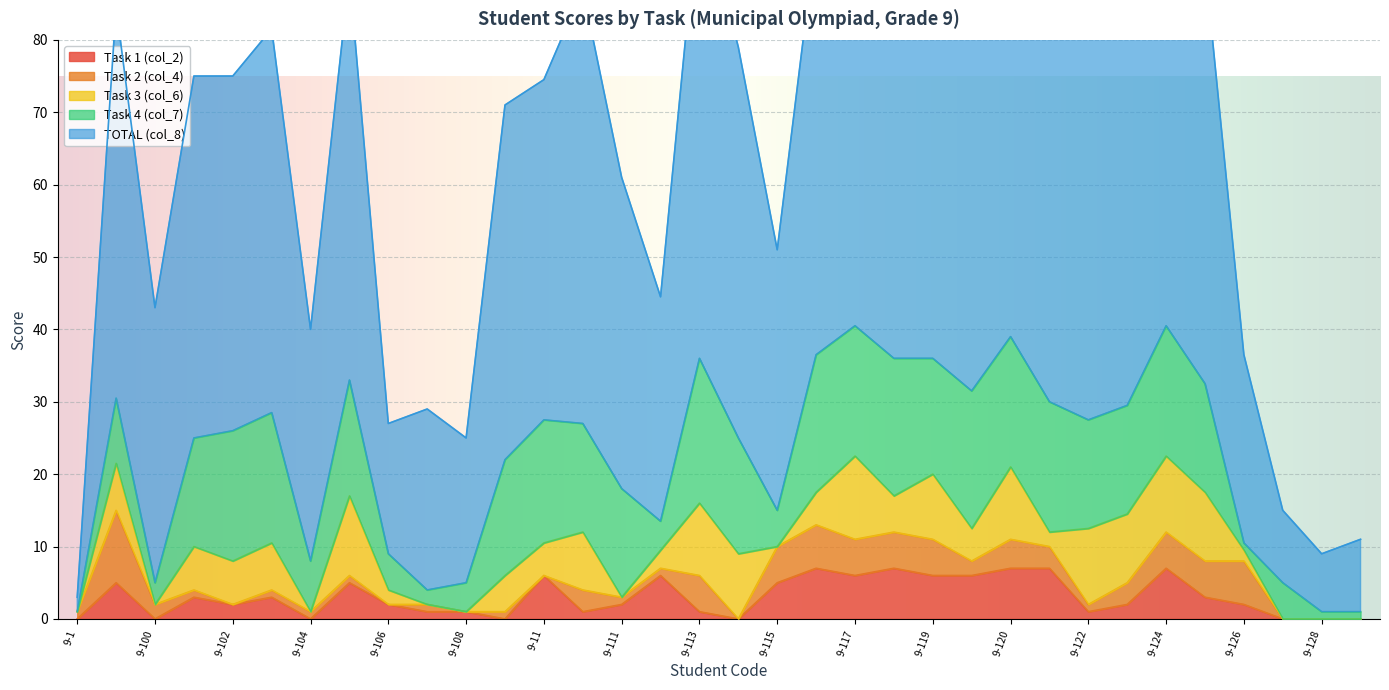

Where do Task 1 (col_2) and Task 2 (col_4) first cross each other?

9-100 and 9-101